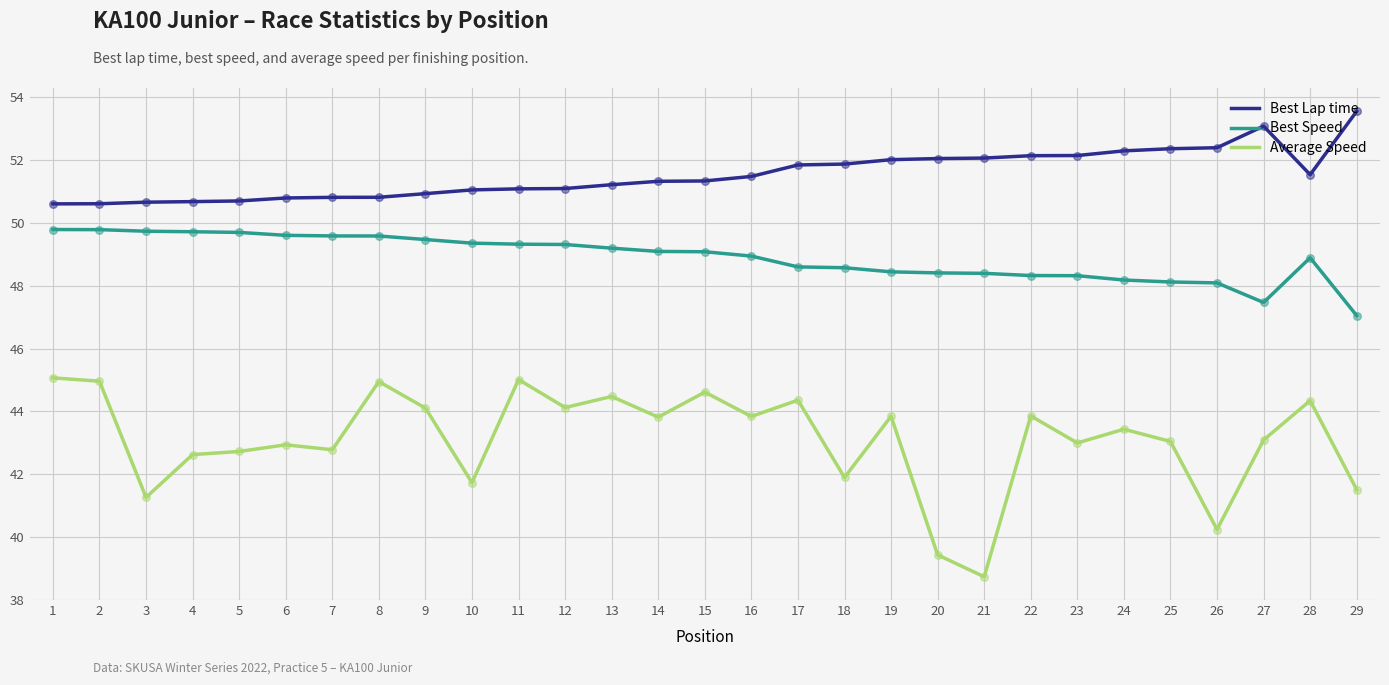

Is the value of Best Lap time at 10 greater than the value of Average Speed at 8?

Yes